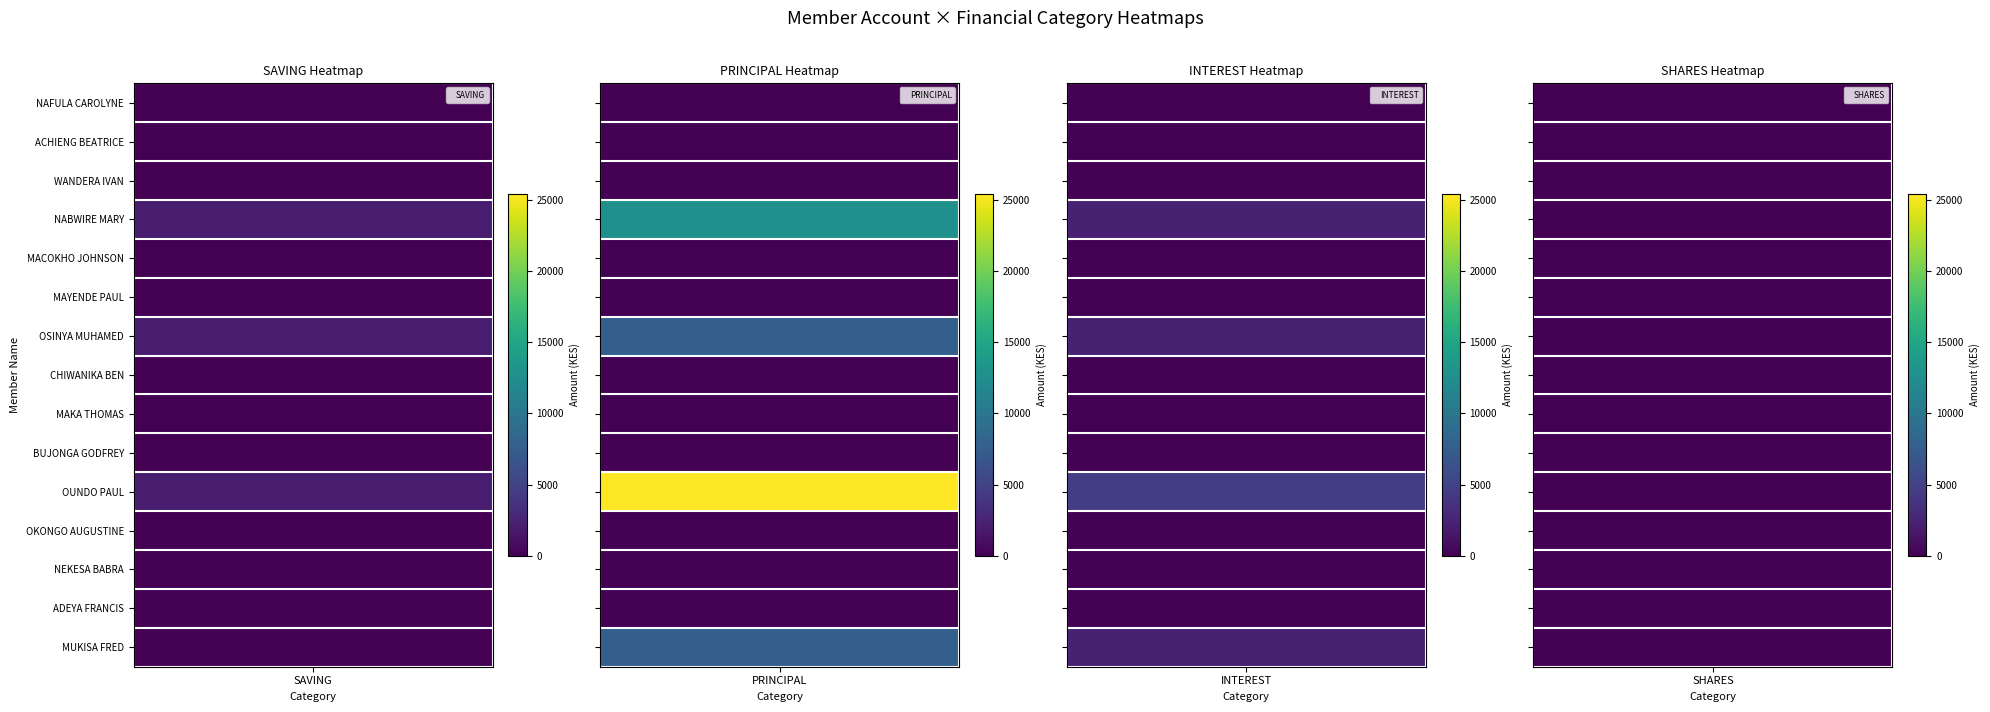

True or false: MUKISA FRED has a value of 10398 at 1.

False